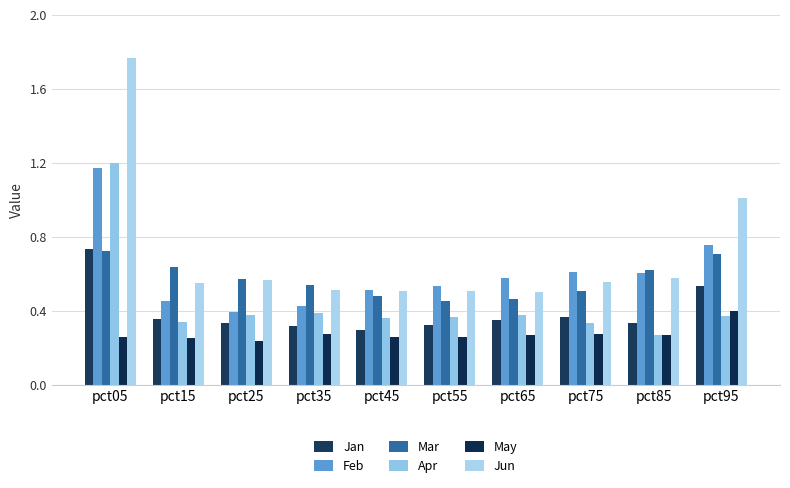

The Mar series shows 0.7 at pct05. True or false?

True